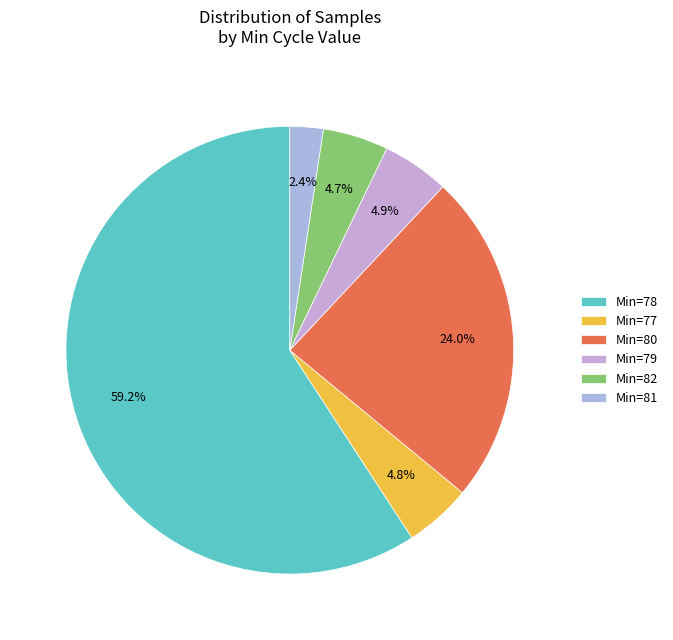

How many segments does this pie chart have?

6